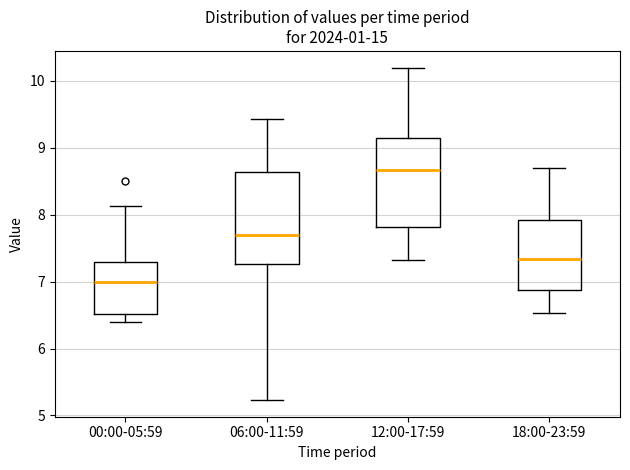

Where does the lower whisker of the box for 06:00-11:59 end on the y-axis? The values are not printed on the chart, so give them approximately, as read against the axis.

5.2